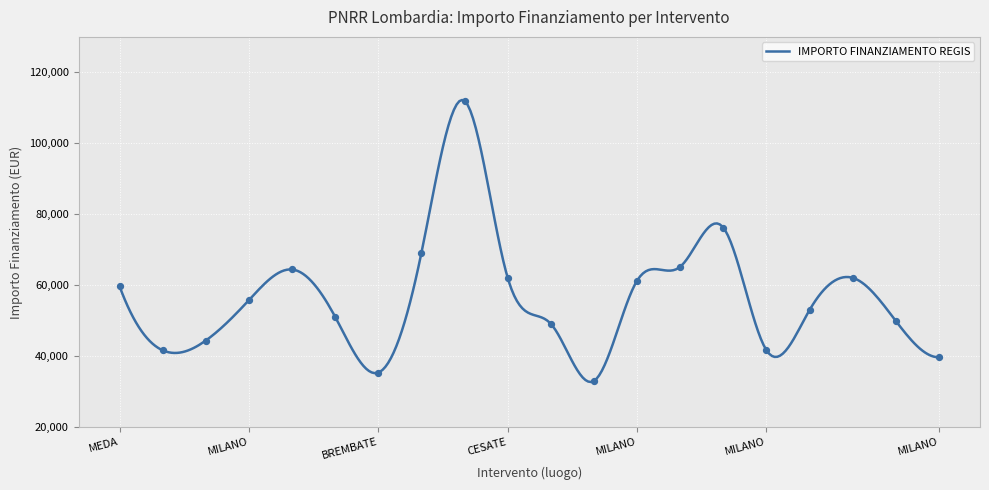

What is the highest value of the IMPORTO FINANZIAMENTO REGIS series?

112215.9